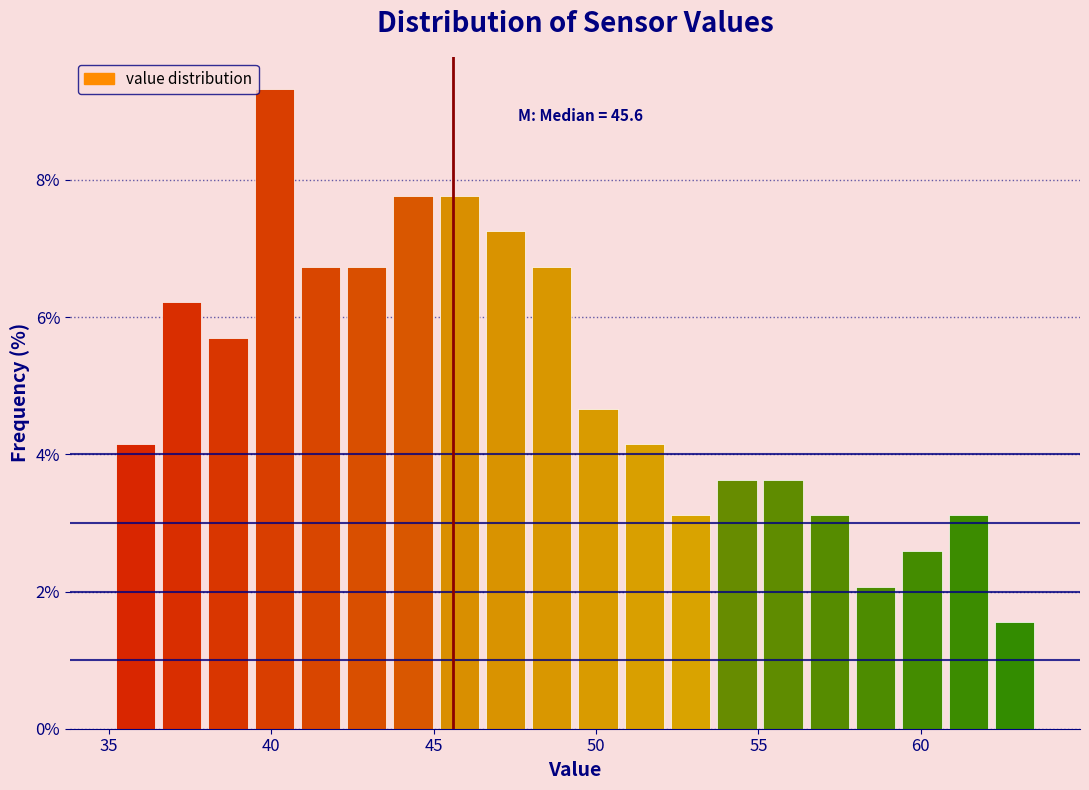

Read against the x-axis, roughly where is the centre of the tallest bar?

40.0